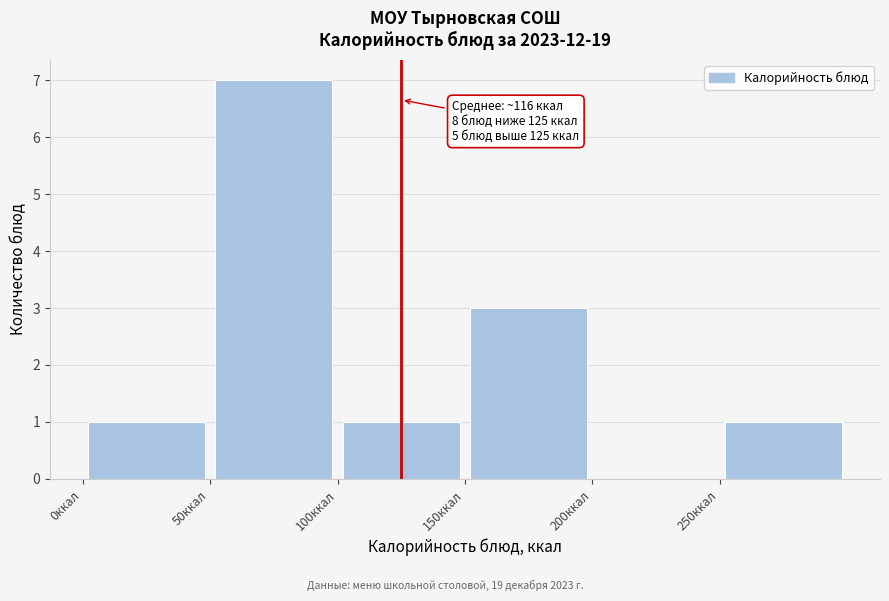

Over which range of the x-axis is the bar tallest?

50 to 100